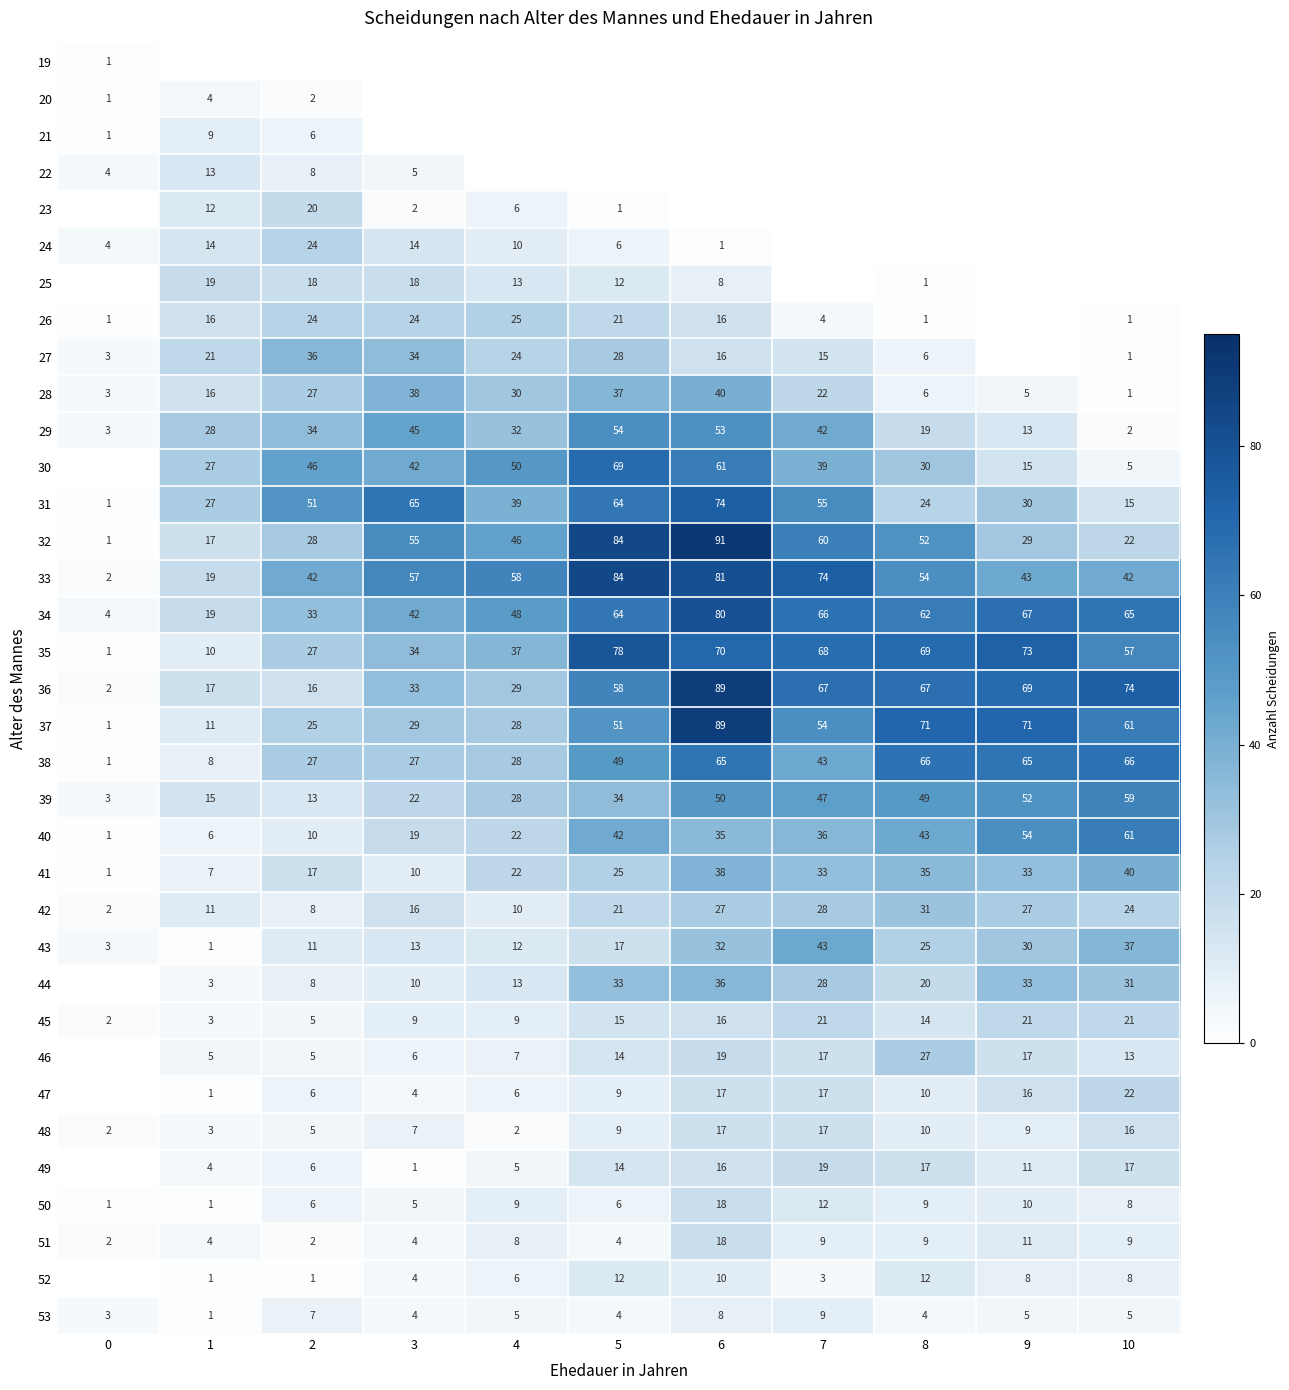

What is the greatest value displayed?

91